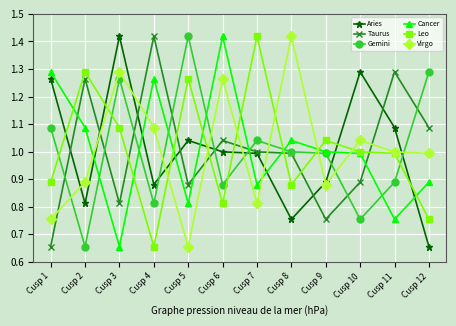

After their last crossing, which series has the higher values: Leo or Gemini?

Gemini